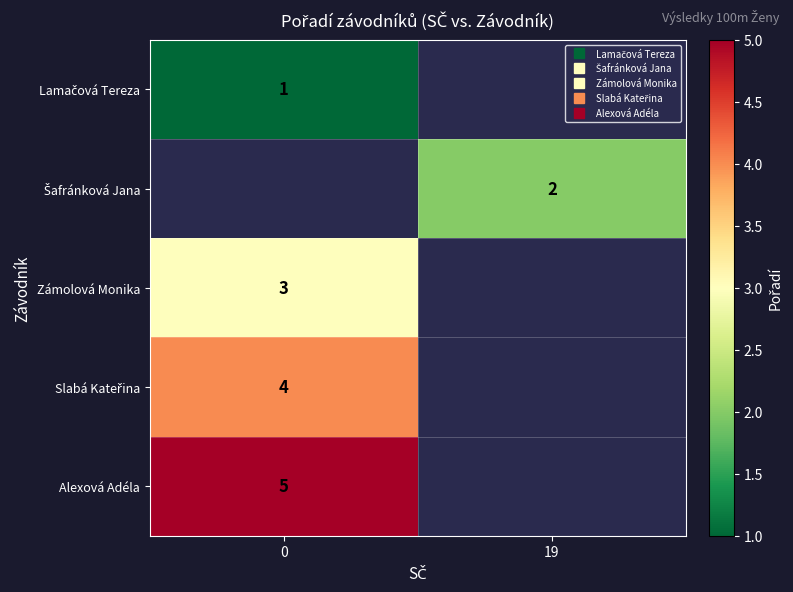

How many positive values does the Slabá Kateřina series have?

1